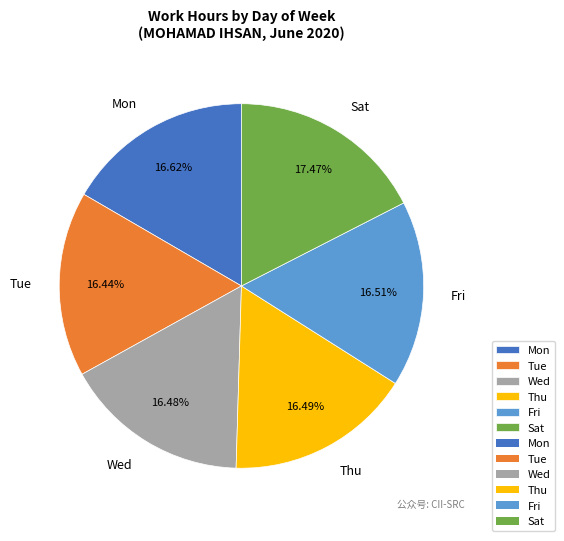

To the nearest percent, what is the combined percentage of Tue and Mon?

33%